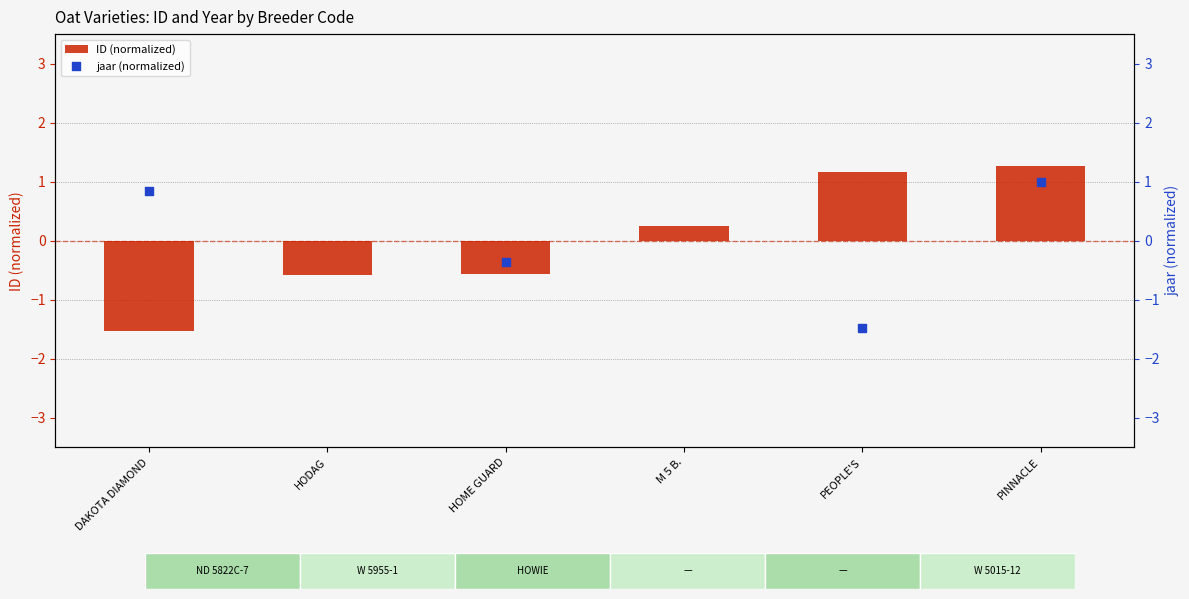

Which series has the largest total across all categories?

ID (normalized)